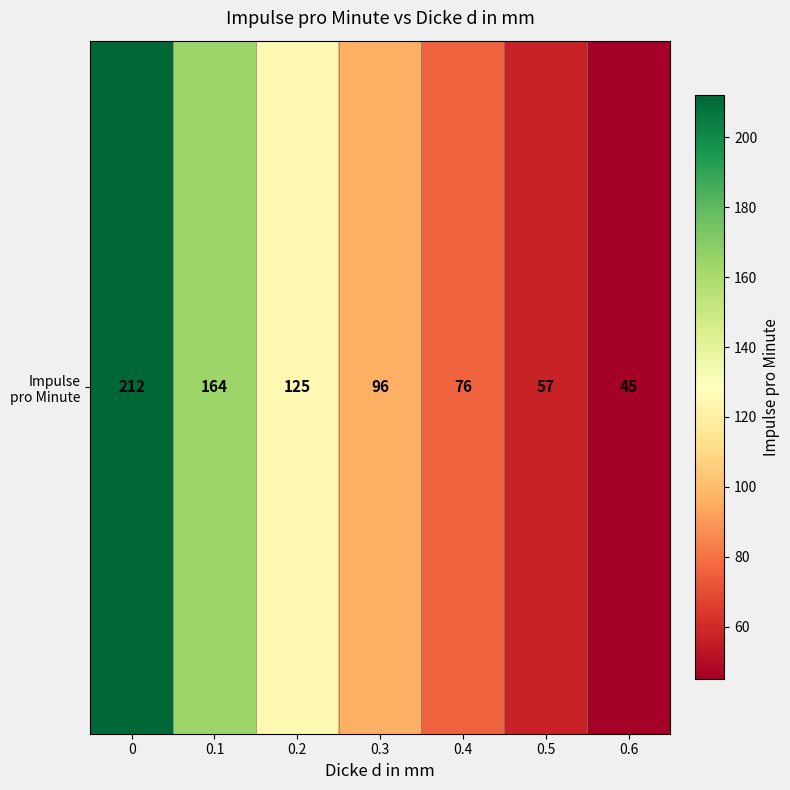

Rank the categories by value from lowest to highest.

0.6, 0.5, 0.4, 0.3, 0.2, 0.1, 0